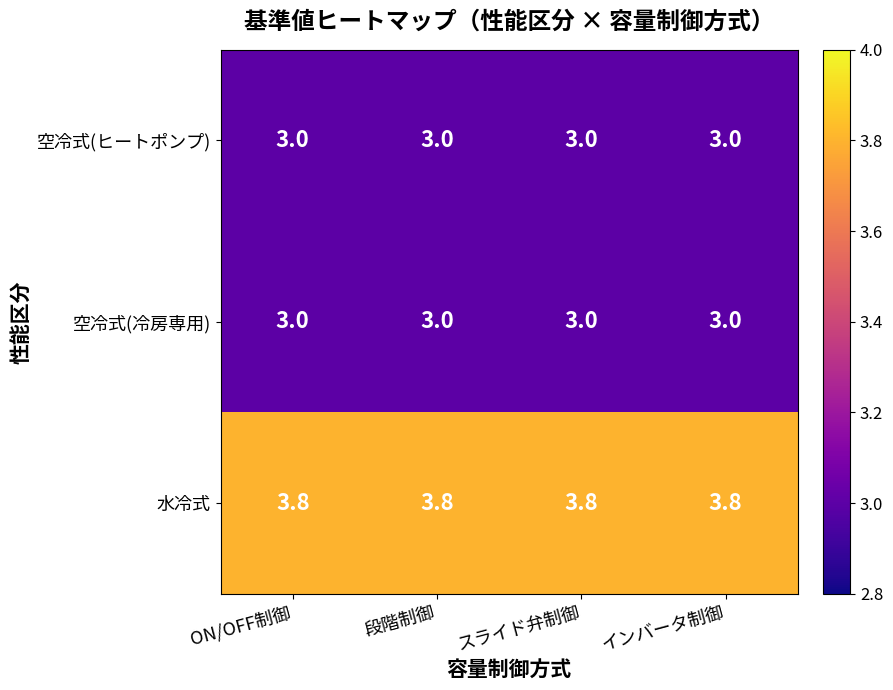

What is the lowest value of the 水冷式 series?

3.8